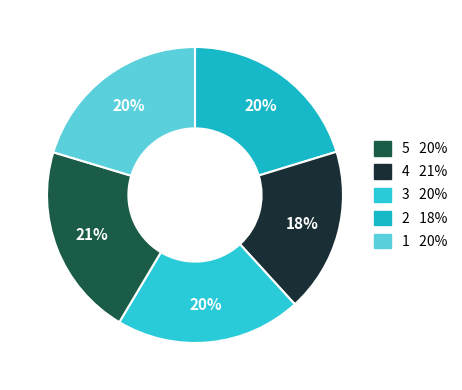

Count the number of slices in the pie.

5